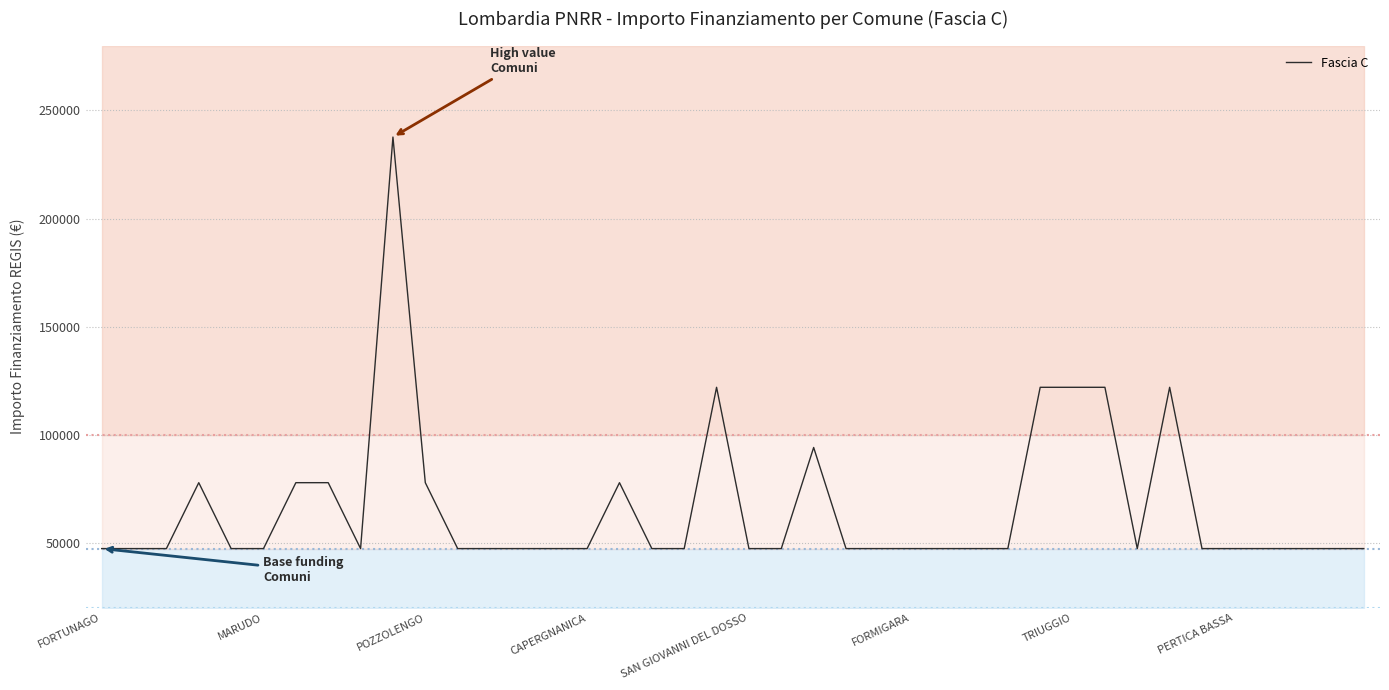

The value of Fascia C at MARUDO is 27132. True or false?

False